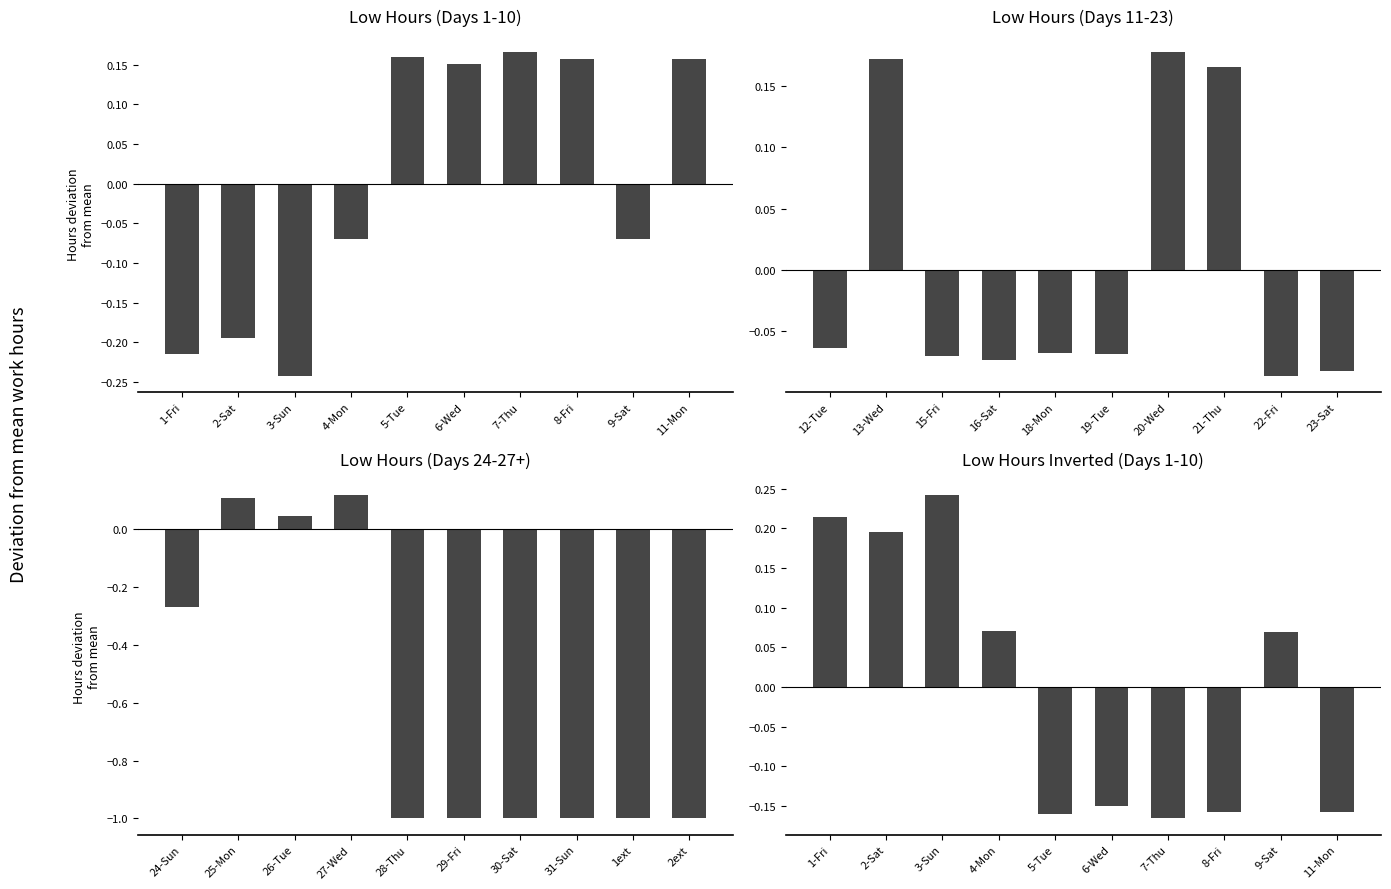

Between 6-Wed and 11-Mon, which is larger?

11-Mon